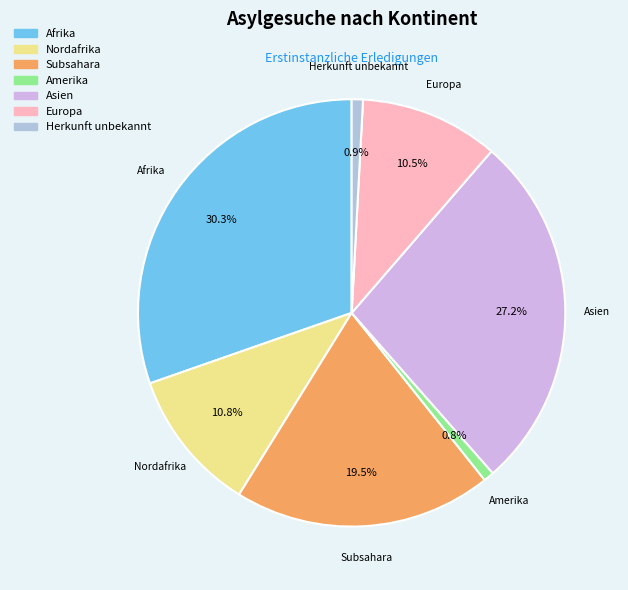

How many segments does this pie chart have?

7